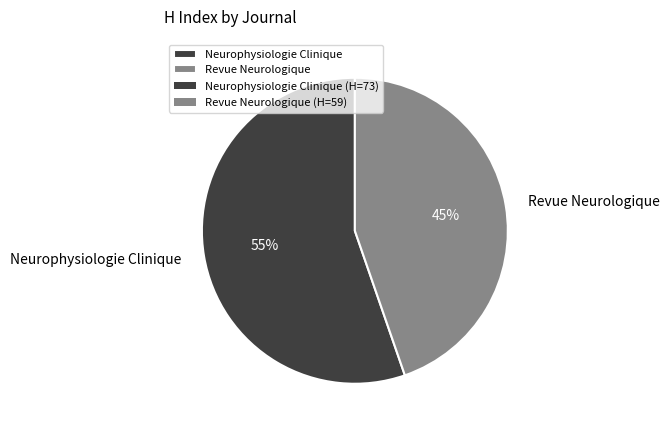

To the nearest percent, what is the average slice percentage?

50%